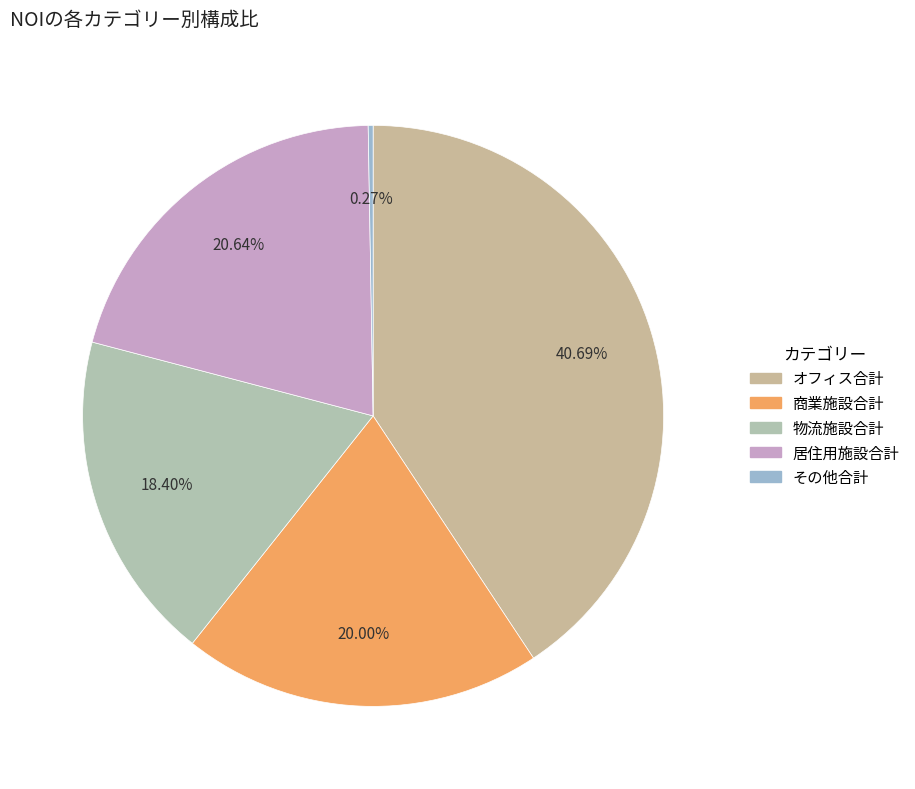

Rank the categories by value from highest to lowest.

オフィス合計, 居住用施設合計, 商業施設合計, 物流施設合計, その他合計